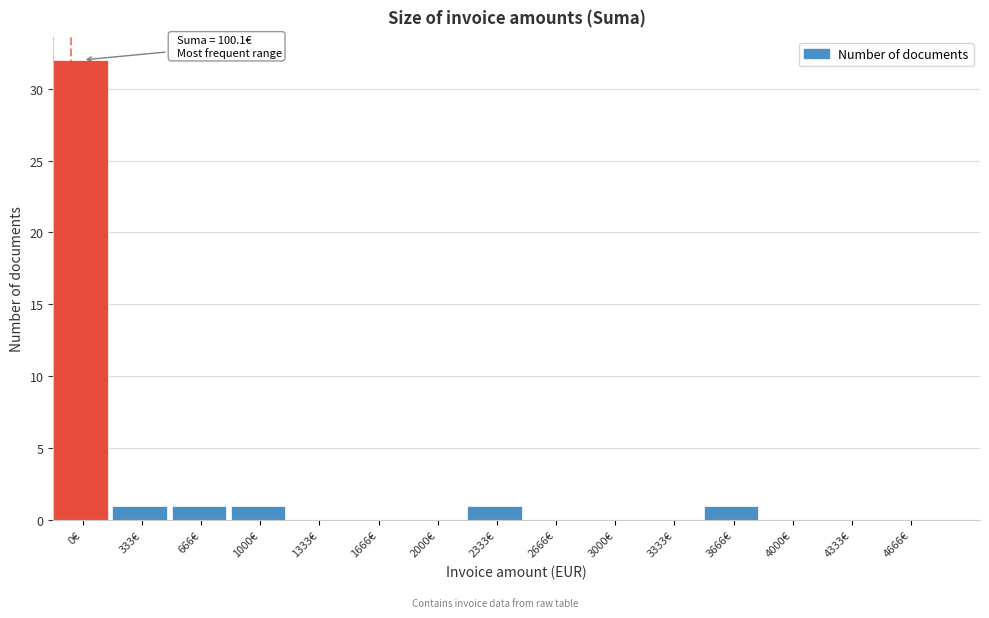

Reading left to right, transcribe all the data shown in this chart.

0€=32	333€=1	666€=1	1000€=1	1333€=0	1666€=0	2000€=0	2333€=1	2666€=0	3000€=0	3333€=0	3666€=1	4000€=0	4333€=0	4666€=0